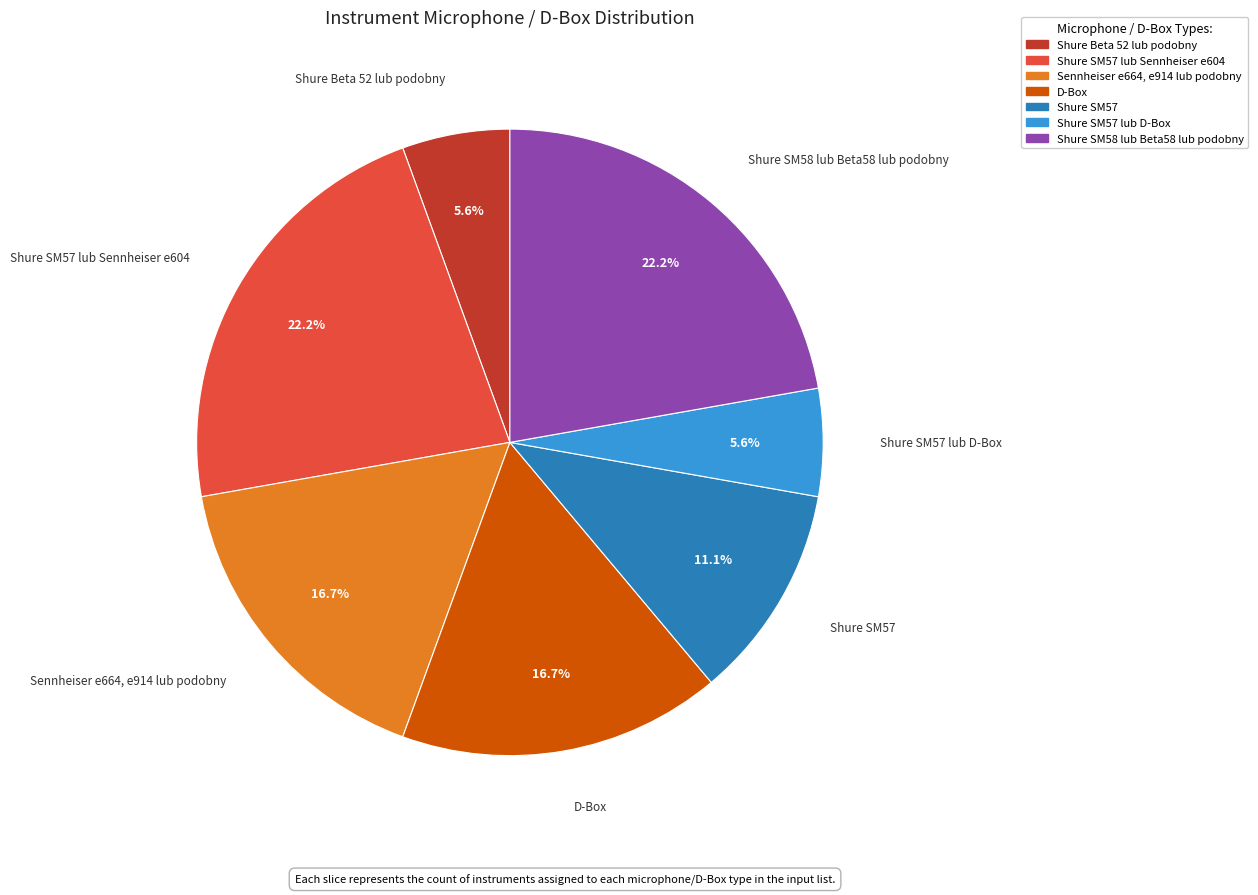

Is there a majority slice in this chart?

No